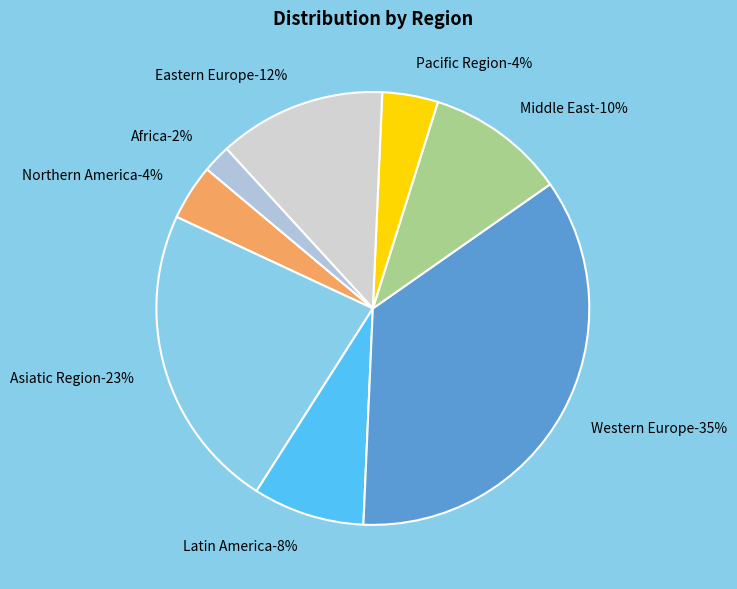

What is the ratio of the value at Pacific Region to the value at Latin America?

0.5